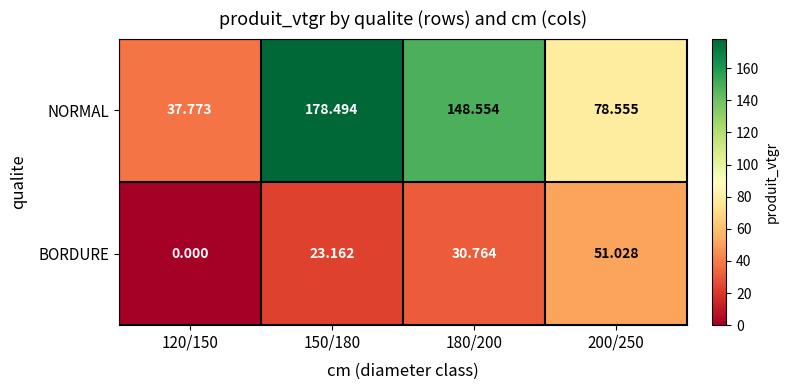

List the series in order of their peak value, highest first.

NORMAL, BORDURE